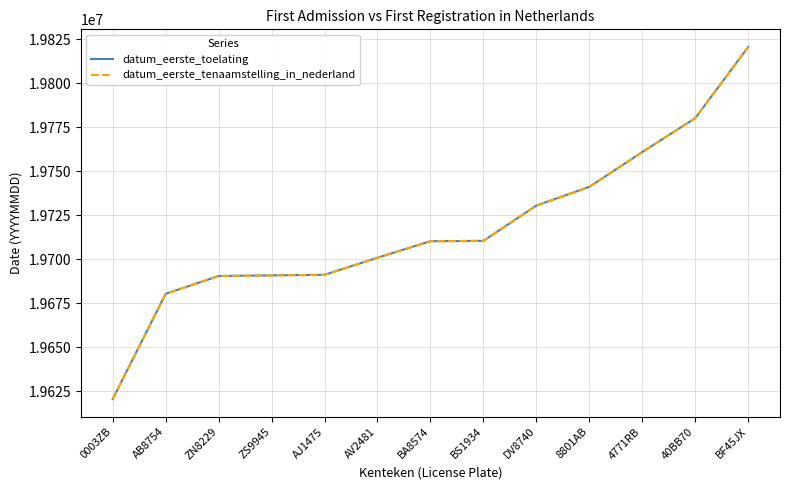

At how many categories does at least one series exceed 19733666?

4